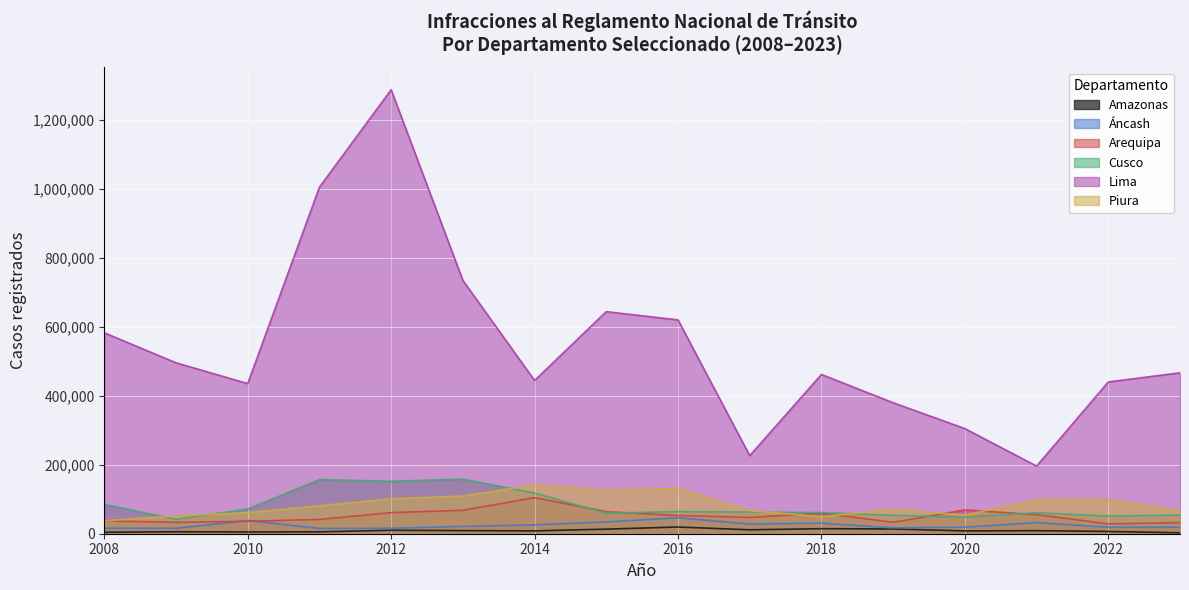

Reading left to right, list all the values displayed in this chart.

Amazonas: 2008=4254	2009=5644	2010=5003	2011=5360	2012=10018	2013=9086	2014=8217	2015=13300	2016=19464	2017=11370	2018=14632	2019=13788	2020=8103	2021=8874	2022=6576	2023=2652
Áncash: 2008=15827	2009=15745	2010=38216	2011=15194	2012=15778	2013=21195	2014=25688	2015=34165	2016=46234	2017=28016	2018=30516	2019=16985	2020=18937	2021=32043	2022=18770	2023=18740
Arequipa: 2008=37395	2009=33060	2010=36158	2011=41336	2012=61183	2013=67968	2014=104689	2015=63954	2016=52877	2017=47323	2018=59725	2019=32976	2020=68902	2021=55389	2022=28631	2023=32160
Cusco: 2008=85013	2009=41725	2010=71586	2011=156983	2012=151942	2013=158254	2014=117832	2015=59424	2016=64155	2017=62881	2018=61199	2019=53708	2020=47729	2021=60877	2022=51240	2023=53897
Lima: 2008=582420	2009=495435	2010=435216	2011=1004534	2012=1287005	2013=734330	2014=444225	2015=643743	2016=619805	2017=226301	2018=461601	2019=379649	2020=304748	2021=196008	2022=439958	2023=466470
Piura: 2008=37335	2009=51825	2010=60920	2011=81029	2012=101266	2013=109390	2014=141430	2015=125606	2016=131363	2017=66715	2018=49550	2019=69921	2020=54350	2021=98450	2022=98614	2023=65955